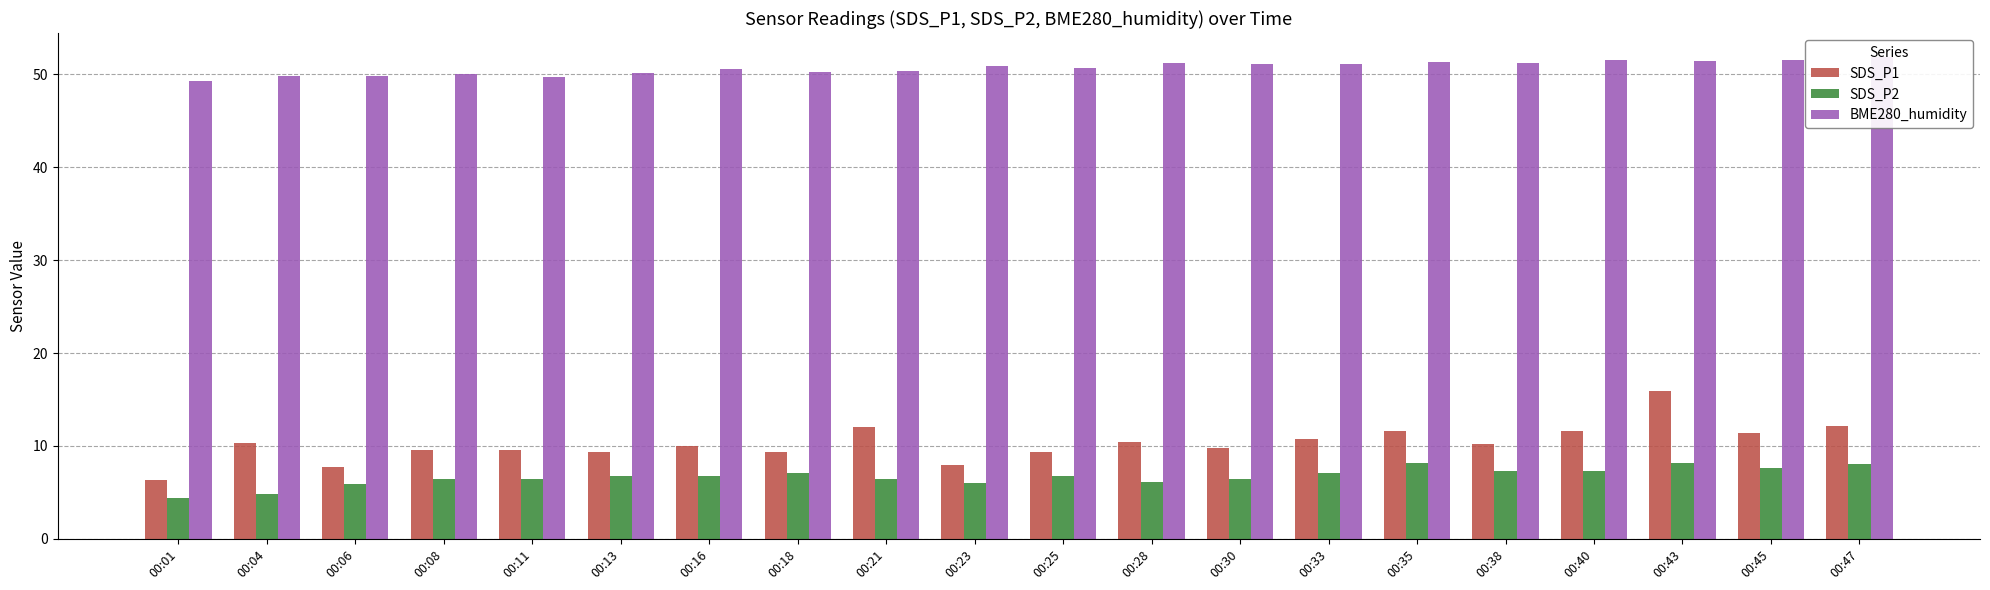

At which label does BME280_humidity first exceed 50?

00:13